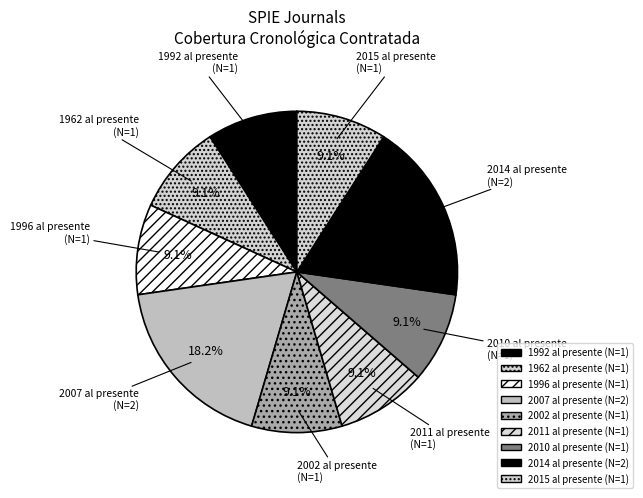

How many segments does this pie chart have?

9